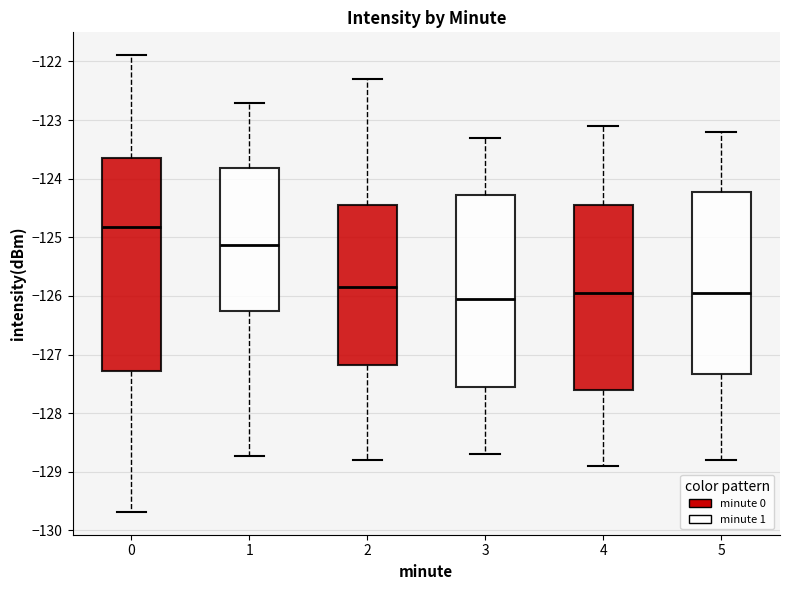

Reading left to right, read every box against the y-axis: the position of its median line, the range the box covers, and the ends of its whiskers. The values are not printed on the chart, so give them approximately, as read against the axis.

0: median -124.8, box -127.3 to -123.6, whiskers -129.7 to -121.9
1: median -125.1, box -126.2 to -123.8, whiskers -128.7 to -122.7
2: median -125.8, box -127.2 to -124.4, whiskers -128.8 to -122.3
3: median -126.0, box -127.5 to -124.3, whiskers -128.7 to -123.3
4: median -125.9, box -127.6 to -124.4, whiskers -128.9 to -123.1
5: median -125.9, box -127.3 to -124.2, whiskers -128.8 to -123.2